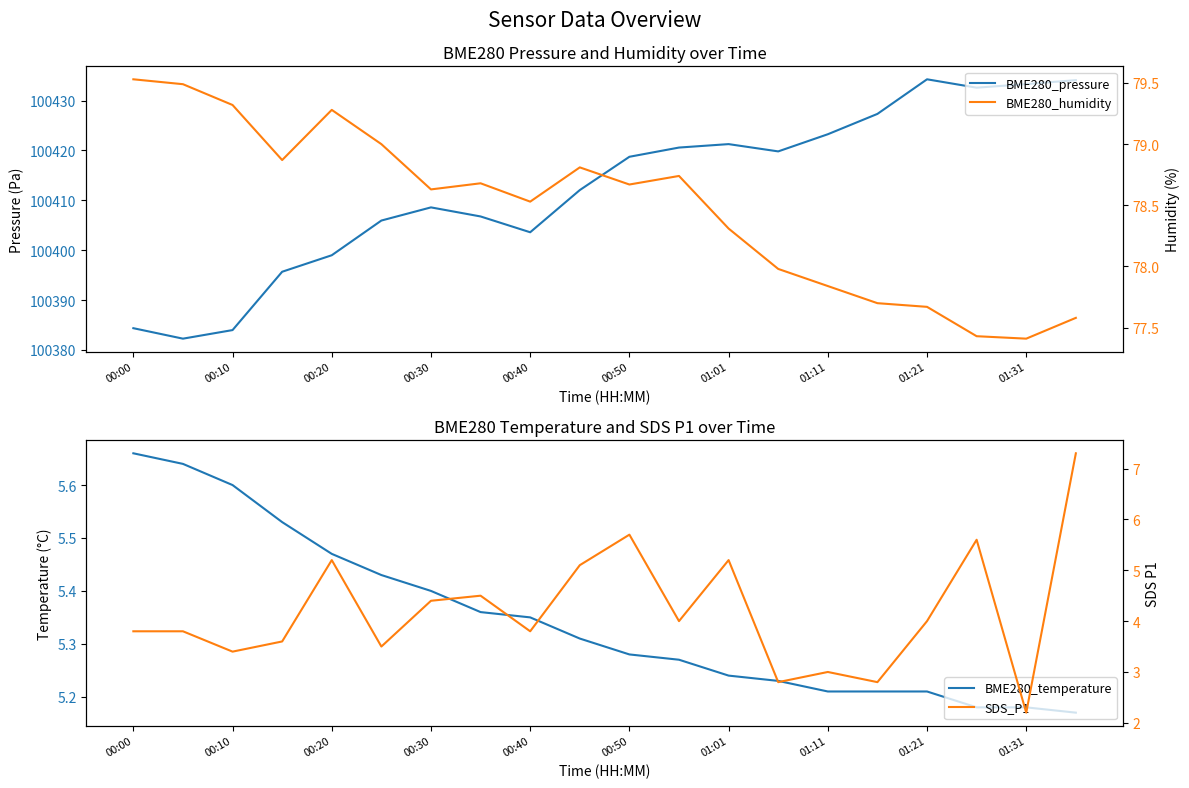

True or false: BME280_pressure and BME280_humidity cross at least once.

False